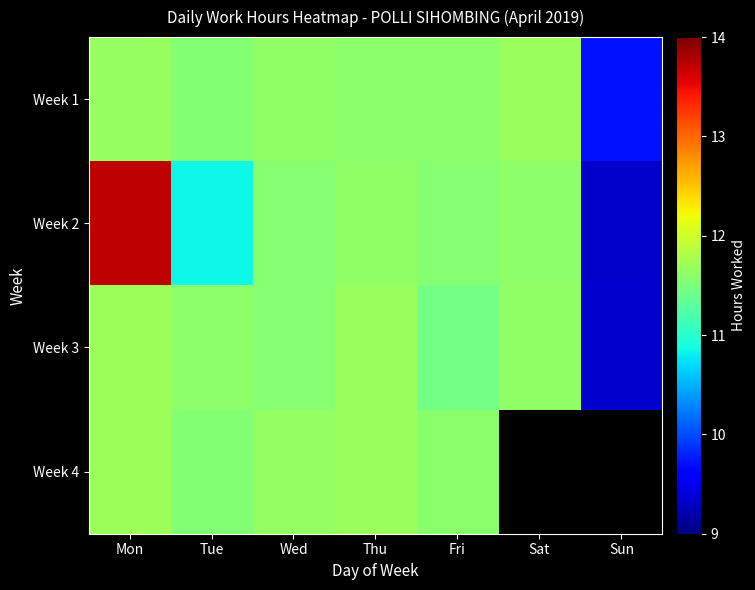

At which category does the chart reach its peak across all series?

Mon